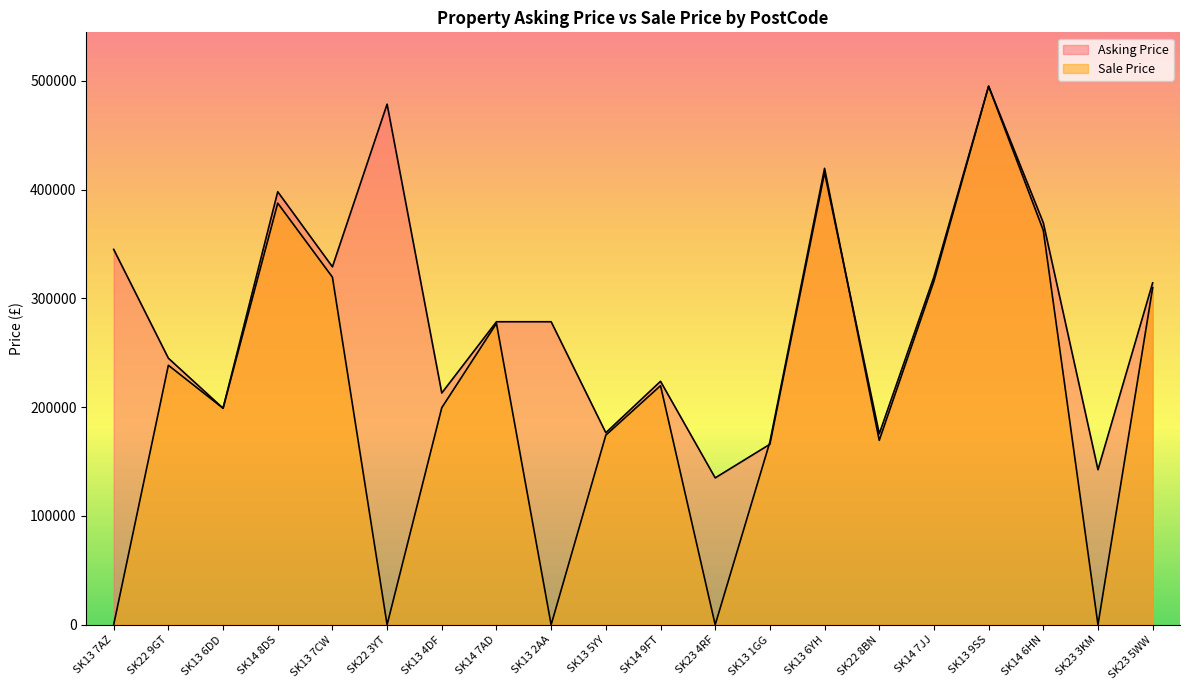

Reading left to right, transcribe all the data shown in this chart.

Asking Price: SK13 7AZ=345000	SK22 9GT=245000	SK13 6DD=199000	SK14 8DS=398000	SK13 7CW=329000	SK22 3YT=478500	SK13 4DF=213000	SK14 7AD=278500	SK13 2AA=278500	SK13 5YY=176500	SK14 9FT=223750	SK23 4RF=135000	SK13 1GG=165900	SK13 6YH=415500	SK22 8BN=175500	SK14 7JJ=319750	SK13 9SS=495000	SK14 6HN=369500	SK23 3KM=142500	SK23 5WW=314250
Sale Price: SK13 7AZ=0	SK22 9GT=238500	SK13 6DD=199000	SK14 8DS=387500	SK13 7CW=319500	SK22 3YT=0	SK13 4DF=199500	SK14 7AD=277000	SK13 2AA=0	SK13 5YY=174300	SK14 9FT=219750	SK23 4RF=0	SK13 1GG=168000	SK13 6YH=419500	SK22 8BN=169500	SK14 7JJ=315750	SK13 9SS=495000	SK14 6HN=362500	SK23 3KM=0	SK23 5WW=309750